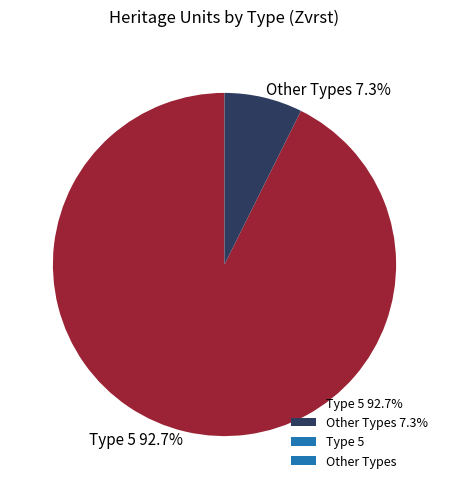

Combined, what portion of the pie is Other Types 7.3% and Type 5 92.7%?

100.0%